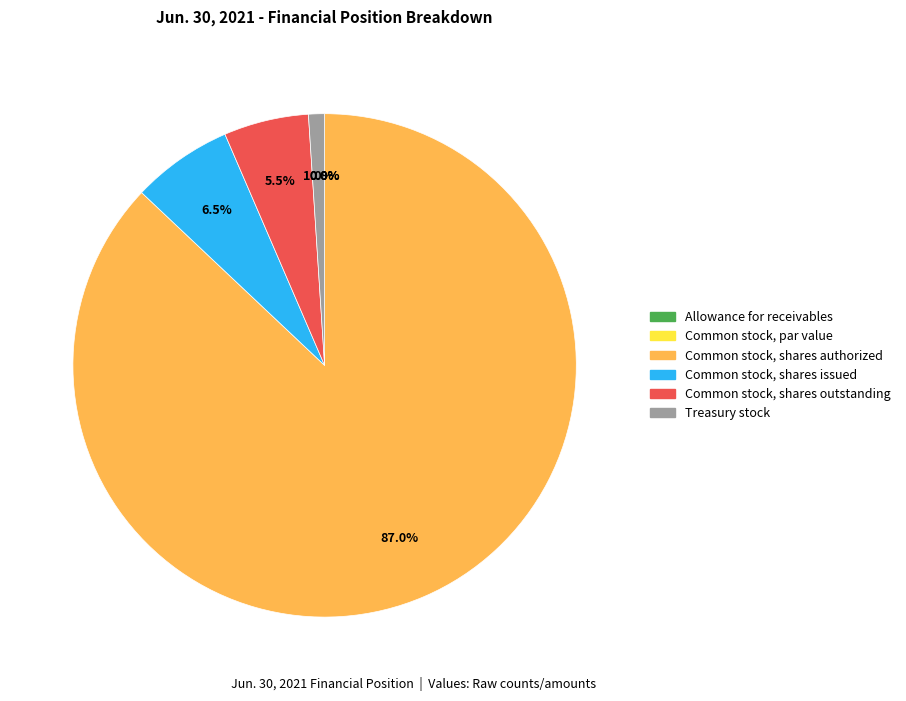

Which slice represents more than half of the pie?

Common stock, shares authorized